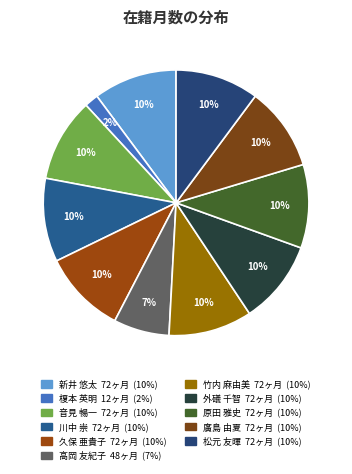

To the nearest percent, what portion does 原田 雅史 represent?

10%